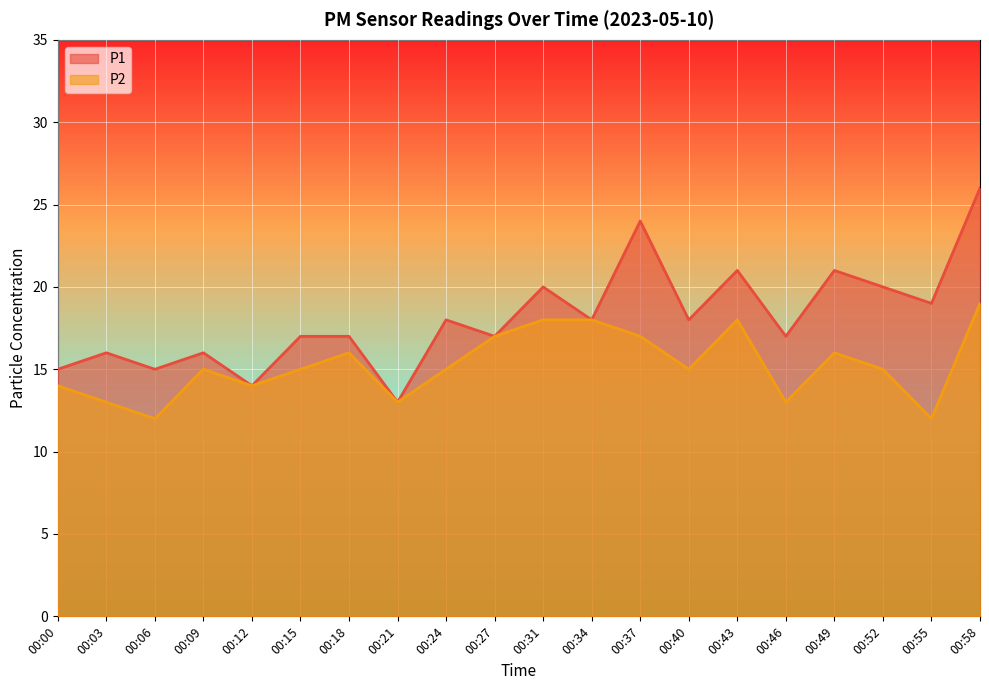

How many P2 values are between 14 and 17?

11